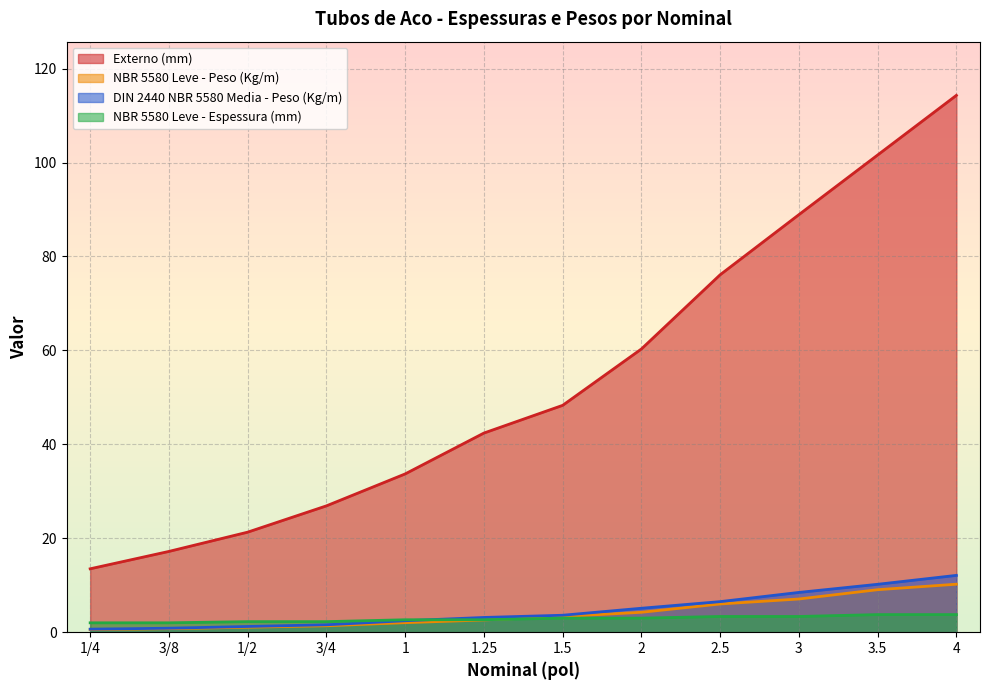

What is the difference between the NBR 5580 Leve - Peso (Kg/m) values at 1 and 3?

5.0